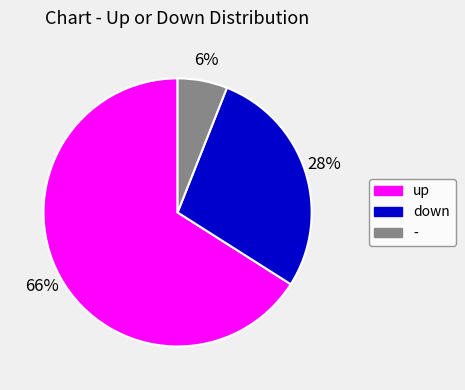

To the nearest percent, what is the average slice percentage?

33%